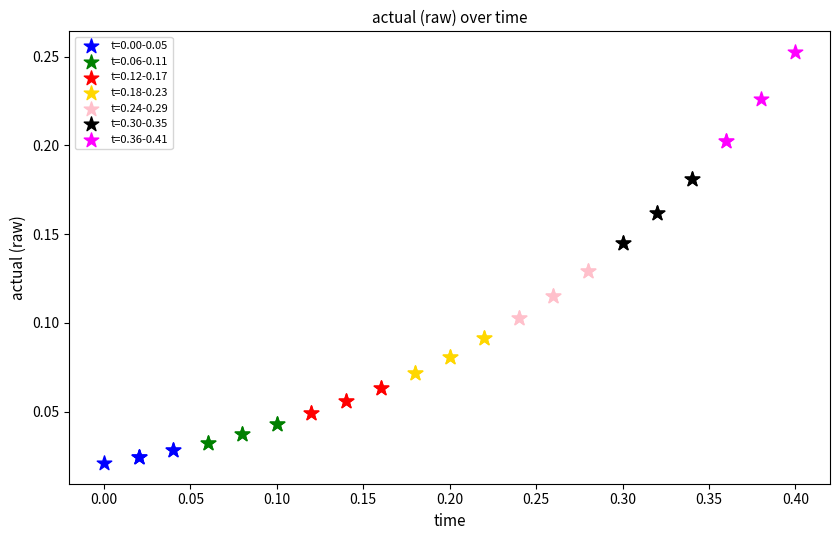

Which series reaches the maximum Y coordinate?

t=0.36-0.41